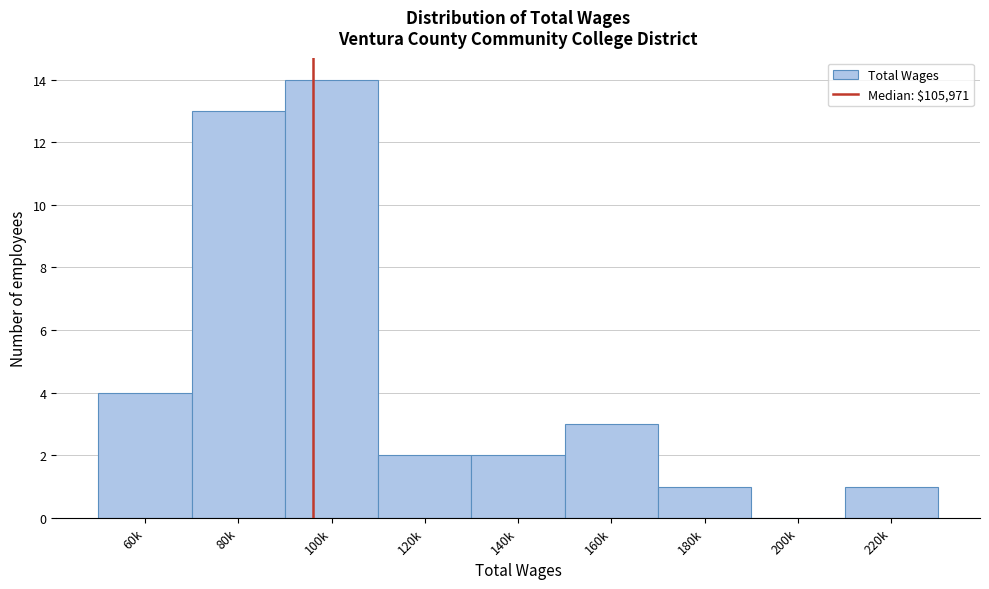

Reading left to right, what are all the values shown in this chart?

60k=4	80k=13	100k=14	120k=2	140k=2	160k=3	180k=1	200k=0	220k=1